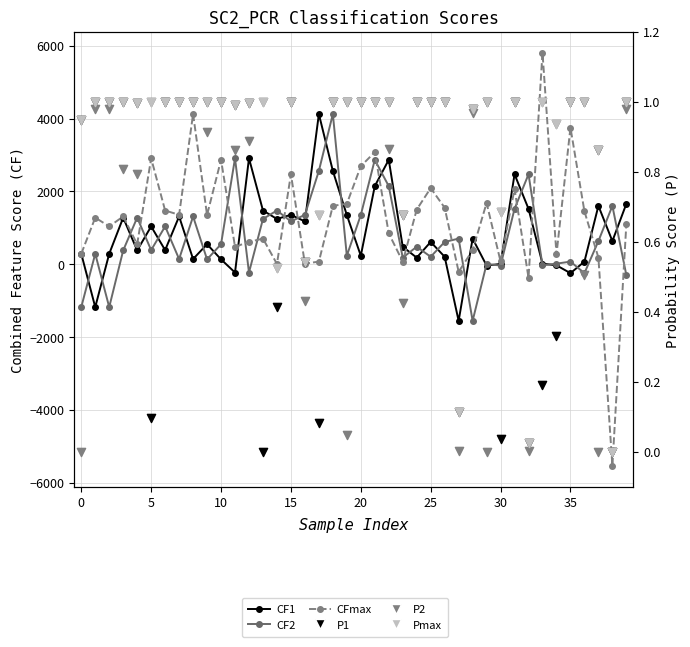

Is the value of CF2 at 15 greater than the value of CFmax at 16?

Yes